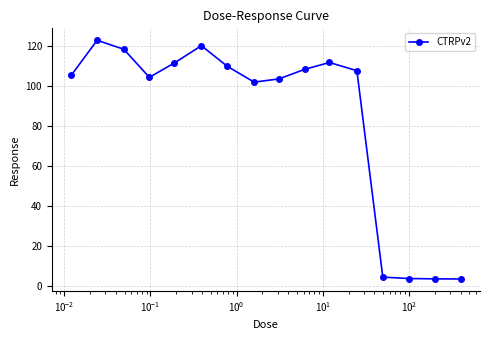

What is the greatest value displayed?

122.8